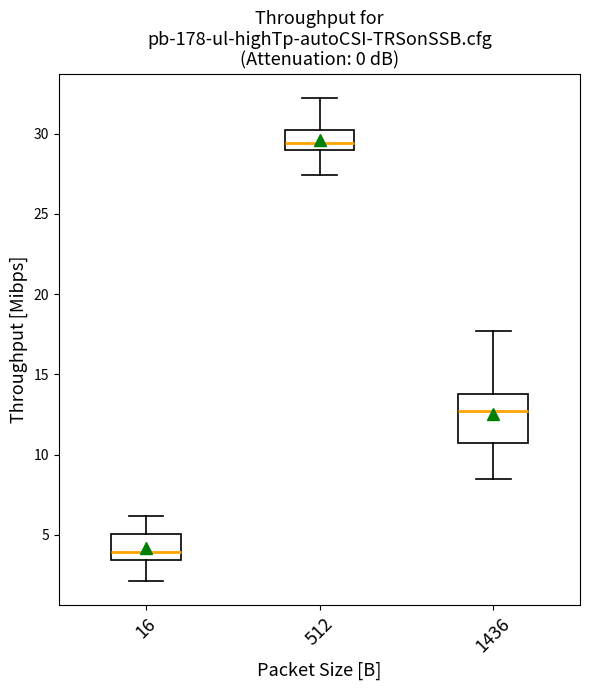

Reading left to right, transcribe this box plot: for each box, give where its median line is, the range the box spans, and where its two whiskers end, as read against the y-axis. The values are not printed on the chart, so give them approximately, as read against the axis.

16: median 4.0, box 3.5 to 5.0, whiskers 2.0 to 6.0
512: median 29.5, box 29.0 to 30.5, whiskers 27.5 to 32.0
1436: median 12.5, box 10.5 to 14.0, whiskers 8.5 to 17.5